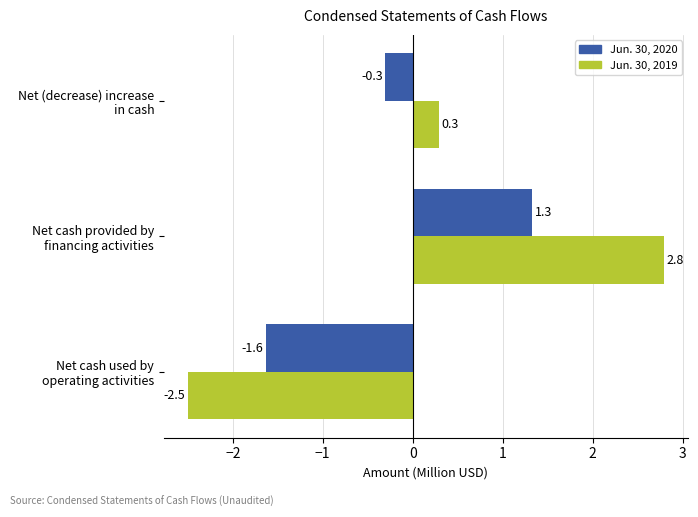

What is the maximum value for Jun. 30, 2020?

1.3